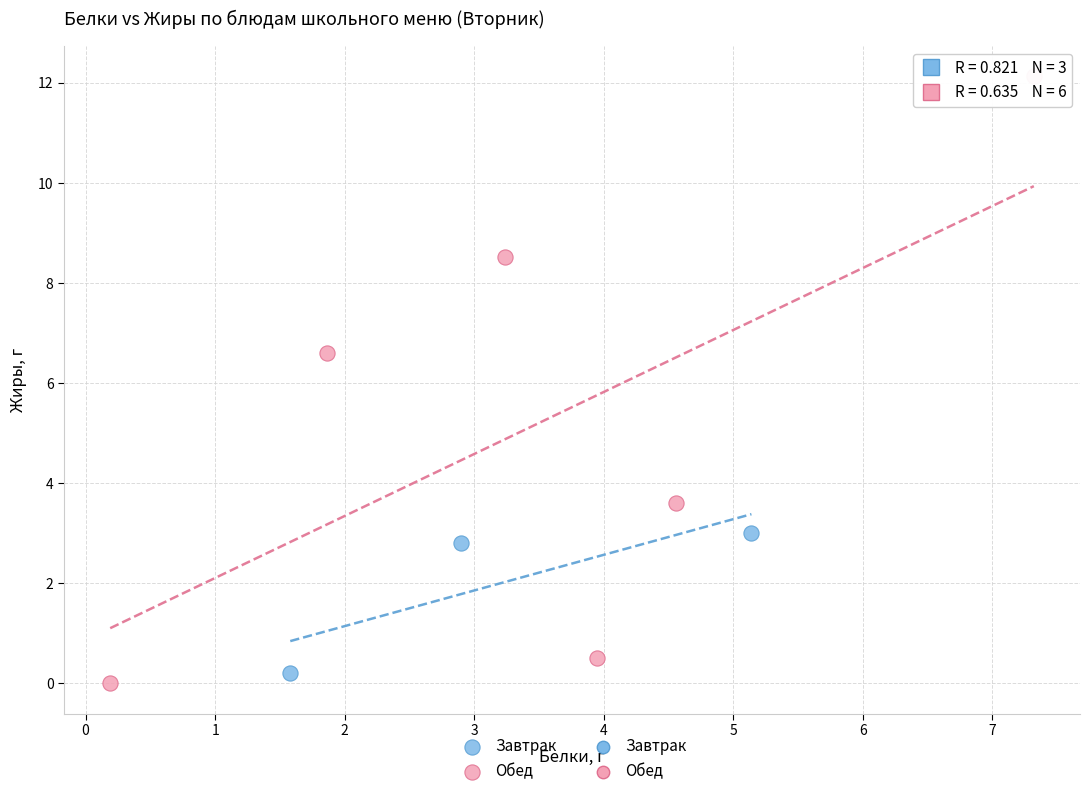

Which series has the widest spread of Y values?

Обед